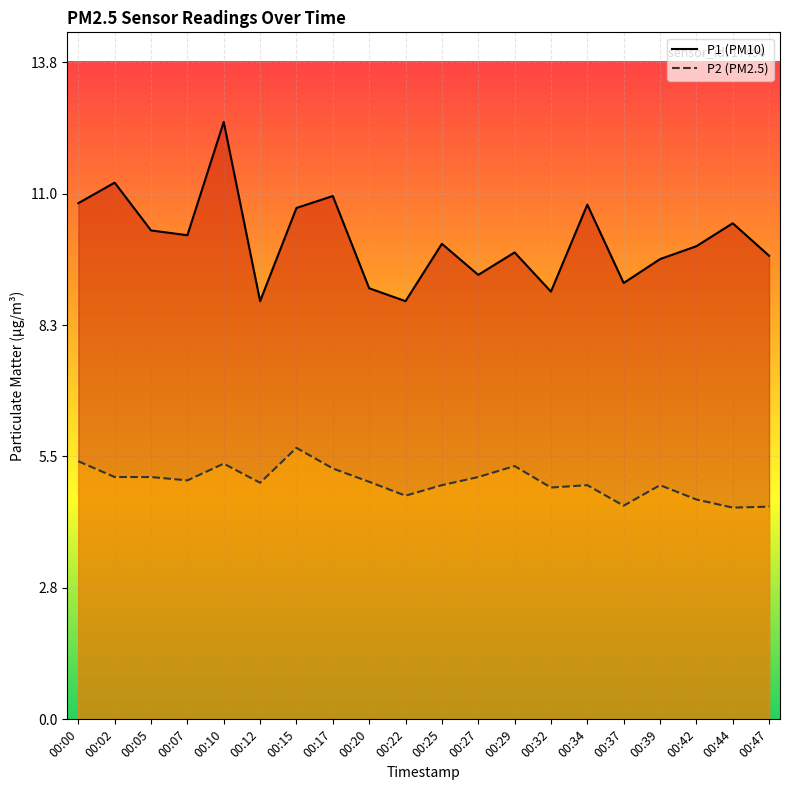

The P1 series shows 4.7 at 00:20. True or false?

False